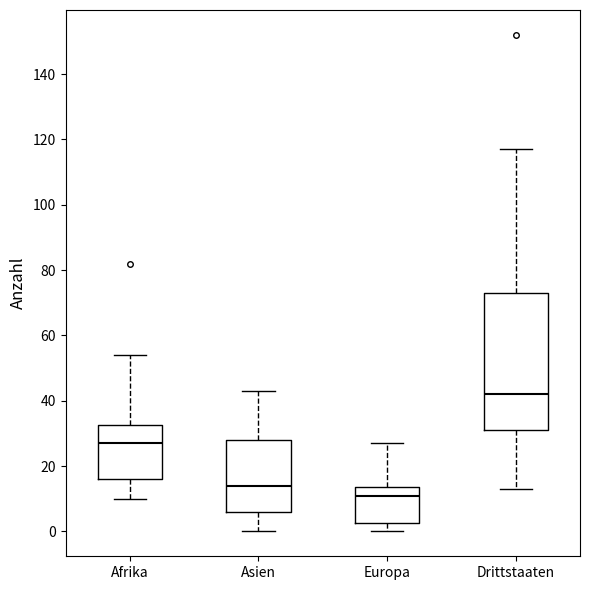

Reading left to right, transcribe this box plot: for each box, give where its median line is, the range the box spans, and where its two whiskers end, as read against the y-axis. The values are not printed on the chart, so give them approximately, as read against the axis.

Afrika: median 28, box 16 to 32, whiskers 10 to 54
Asien: median 14, box 6 to 28, whiskers 0 to 44
Europa: median 12, box 2 to 14, whiskers 0 to 28
Drittstaaten: median 42, box 32 to 74, whiskers 14 to 118